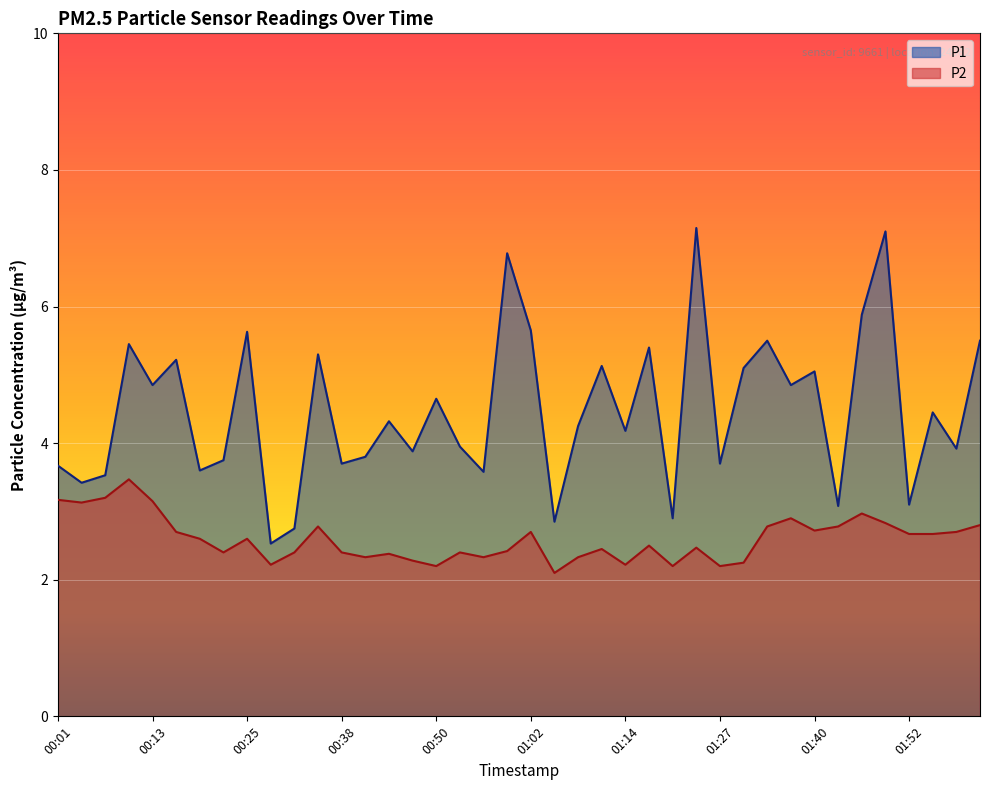

What is the spread (max minus min) of values at 00:07?

0.3